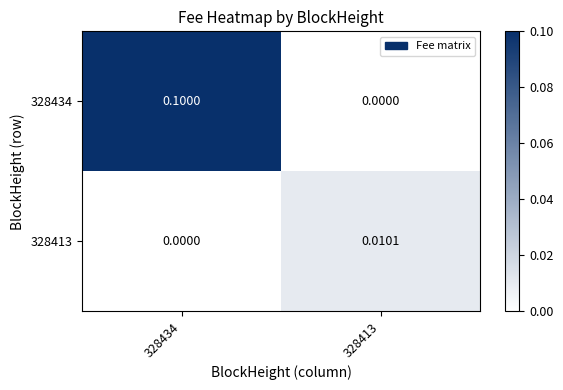

Which has a higher value, 328413 or 328434?

328434